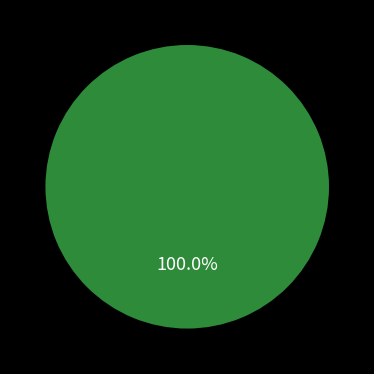

The 72882 slice represents 0% of the pie. True or false?

True